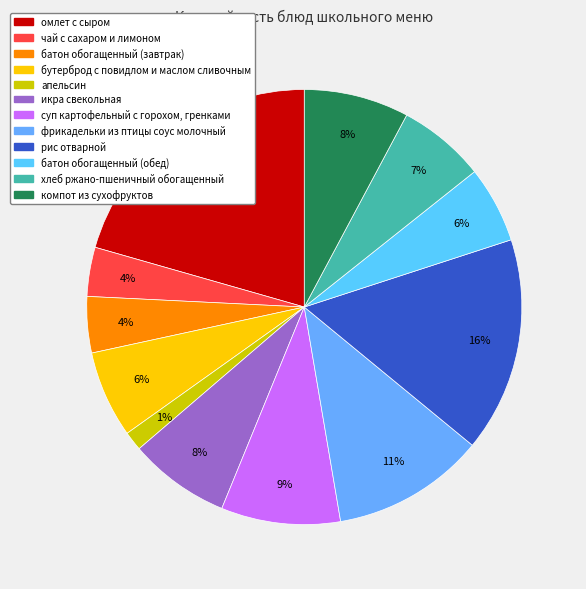

To the nearest percent, what is the average slice percentage?

8%